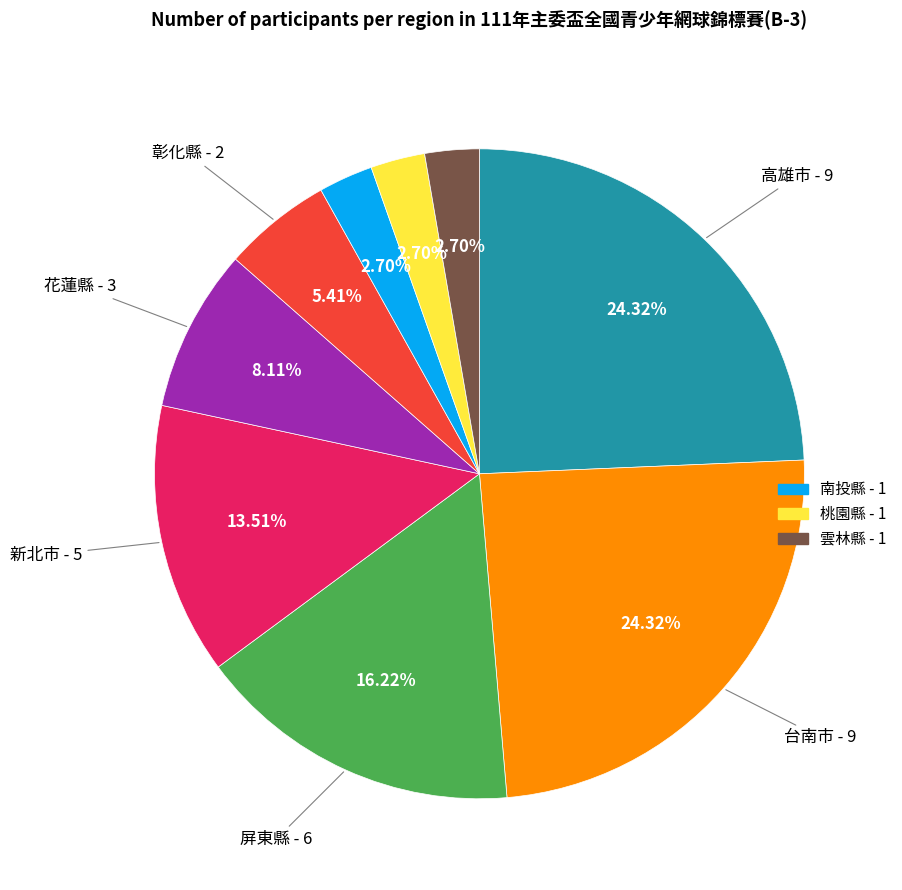

Is there any slice that represents more than half of the pie?

No